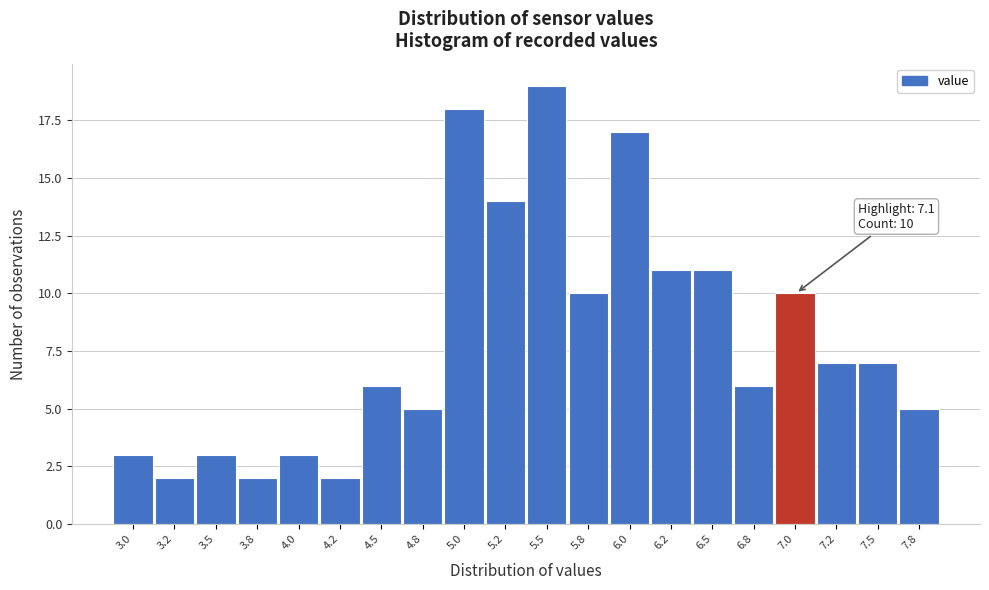

Reading left to right, transcribe all the data shown in this chart.

3.0=3	3.2=2	3.5=3	3.8=2	4.0=3	4.2=2	4.5=6	4.8=5	5.0=18	5.2=14	5.5=19	5.8=10	6.0=17	6.2=11	6.5=11	6.8=6	7.0=10	7.2=7	7.5=7	7.8=5